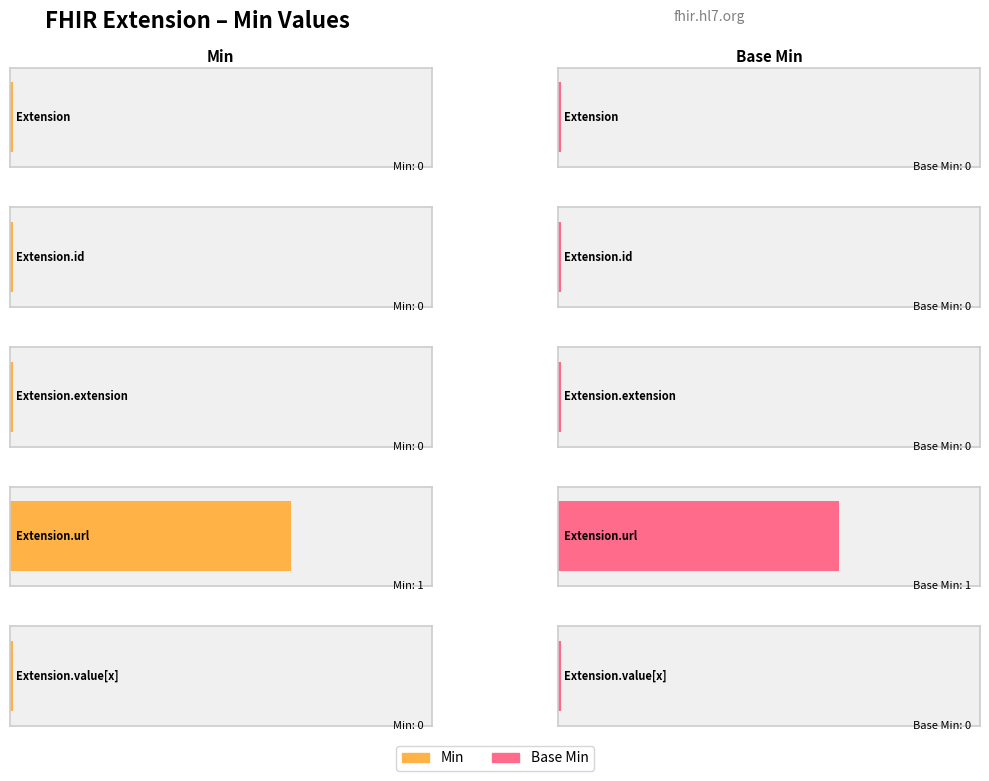

At which label does Min reach its peak?

Extension.url